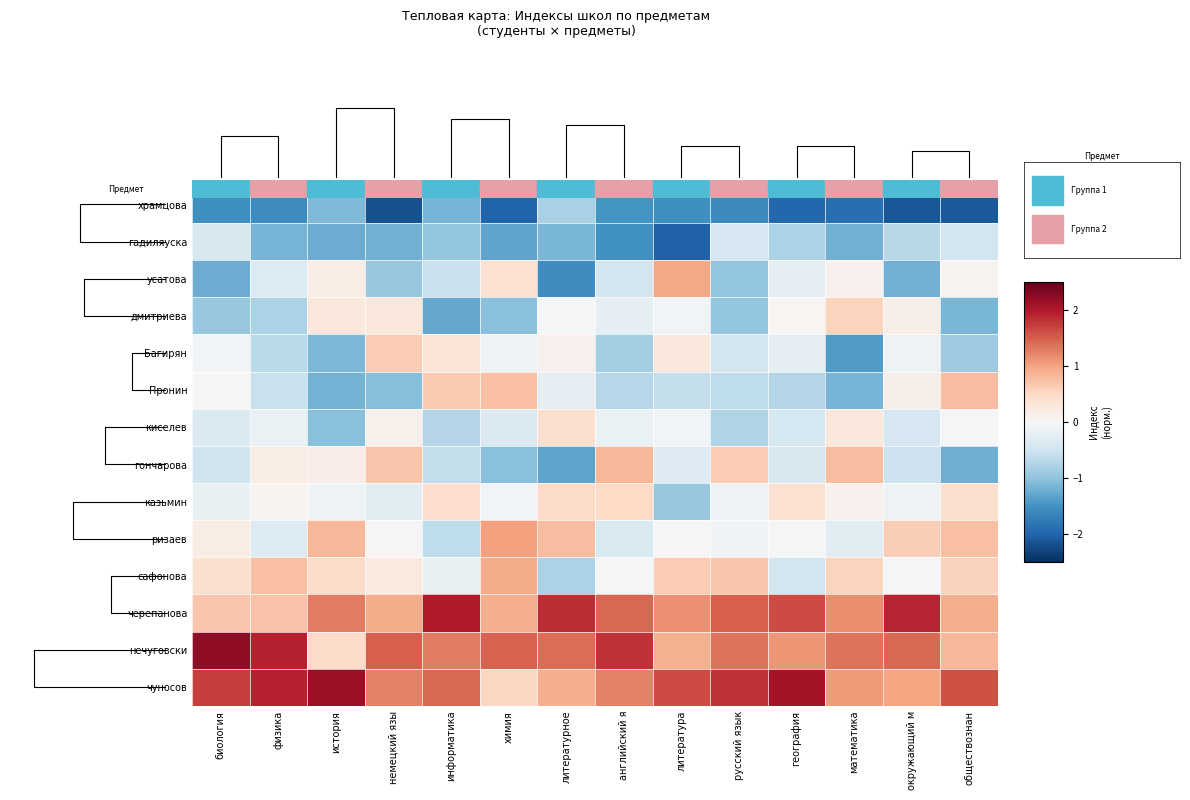

What is the smallest value displayed?

-2.2